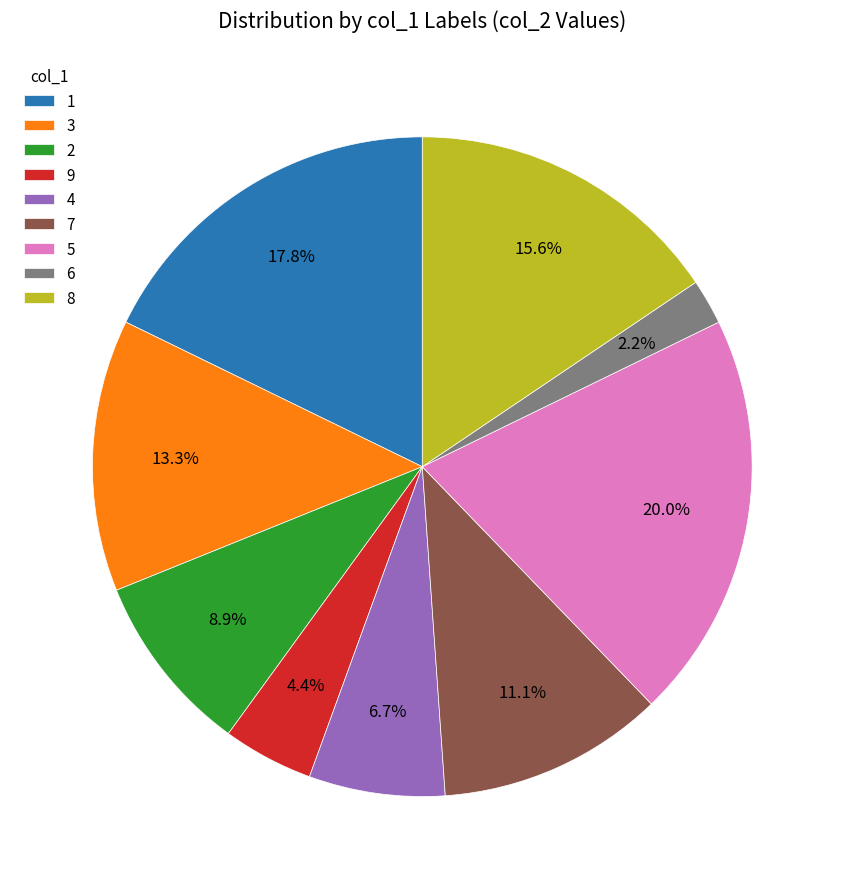

Combined, what portion of the pie is 9 and 1?

22.2%